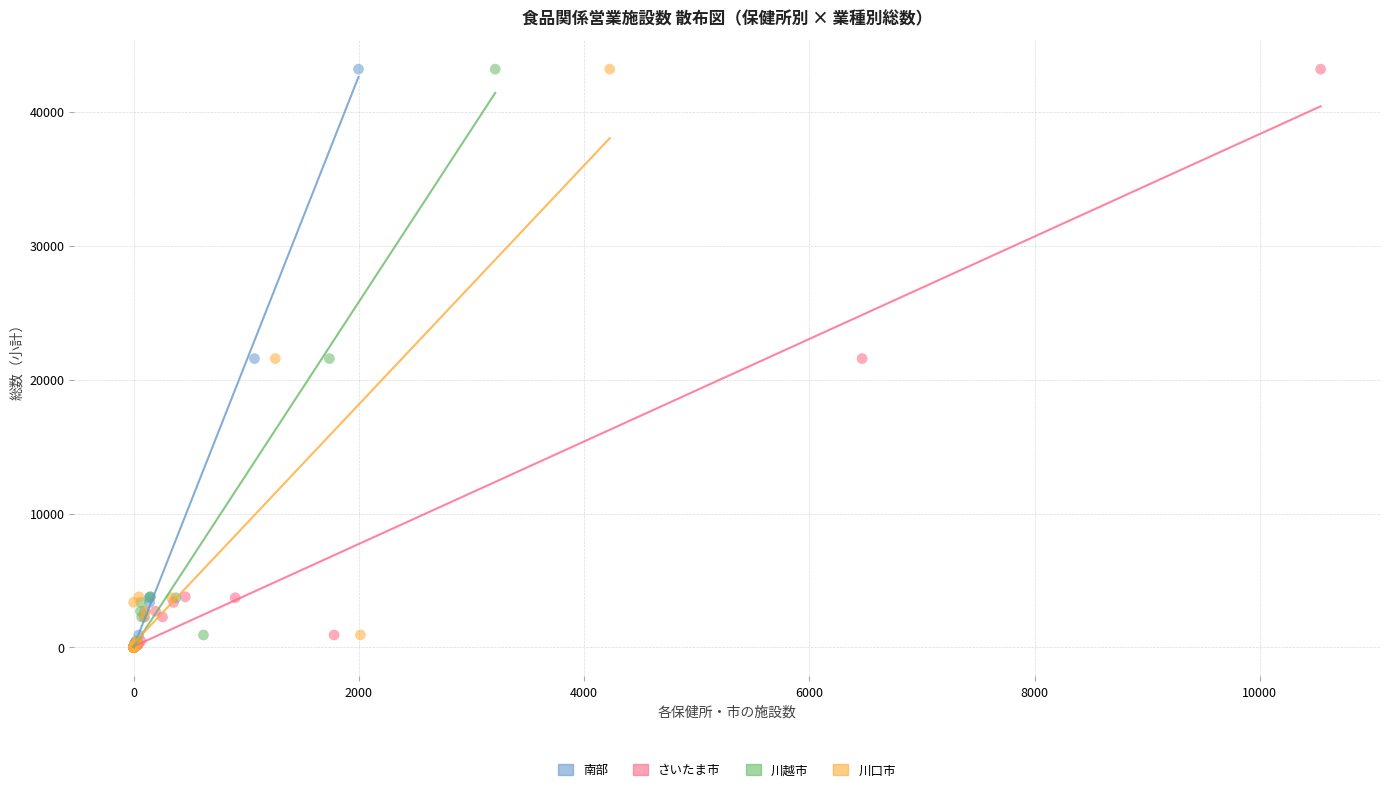

What are all the series names shown in the legend?

南部, さいたま市, 川越市, 川口市